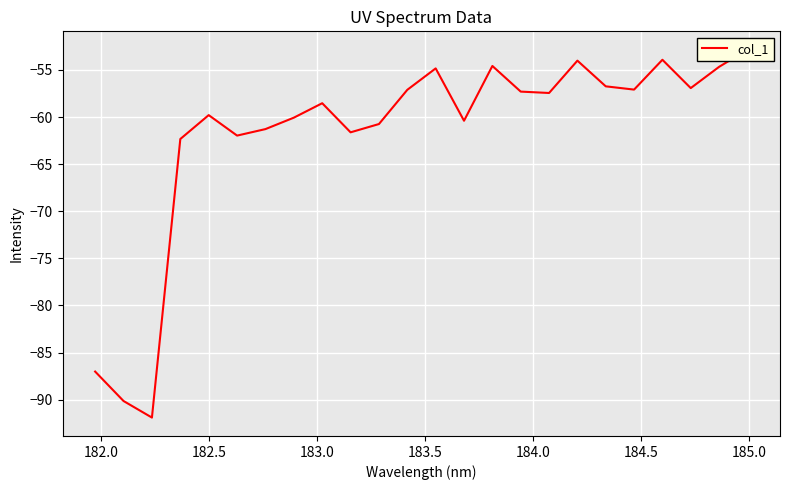

The value at 21 is -101.4. True or false?

False